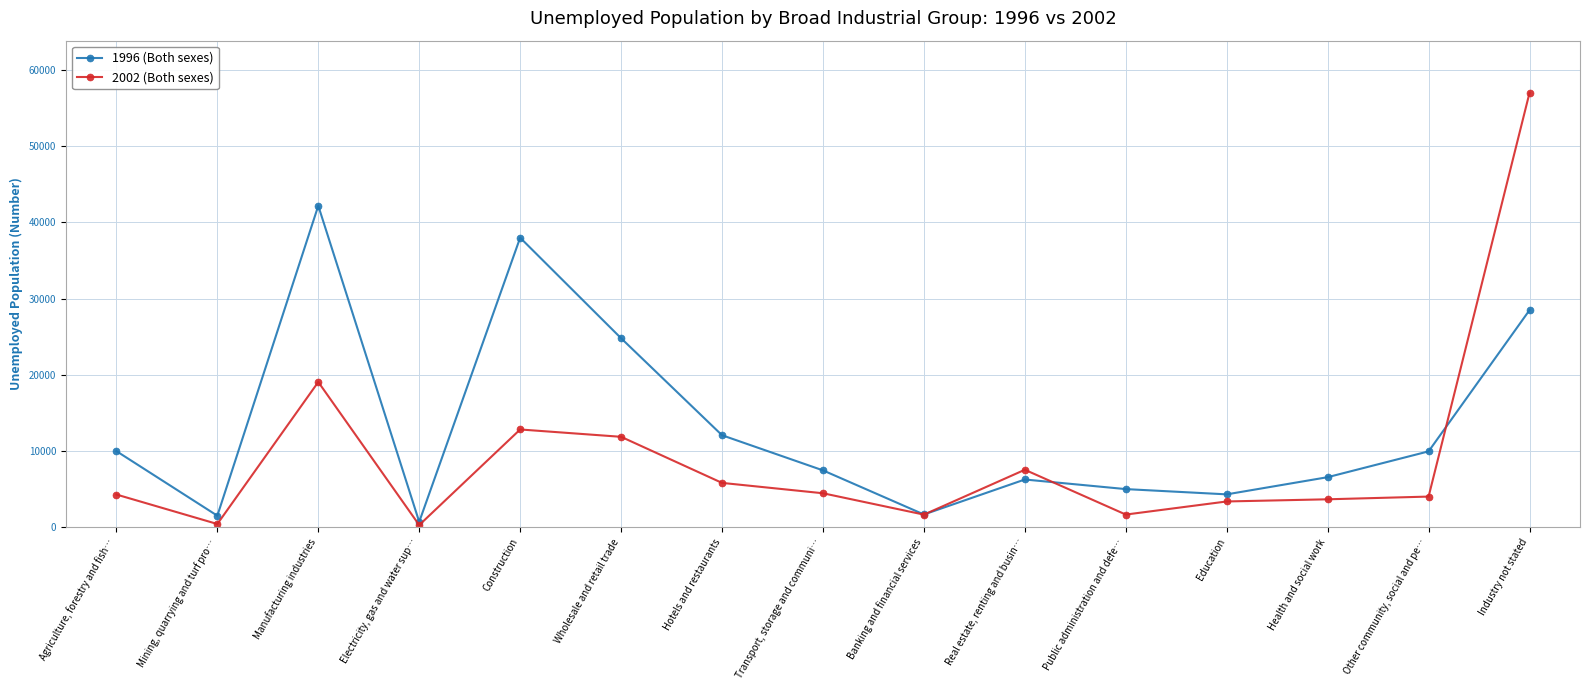

True or false: 2002 (Both sexes) and 1996 (Both sexes) intersect in this chart.

True